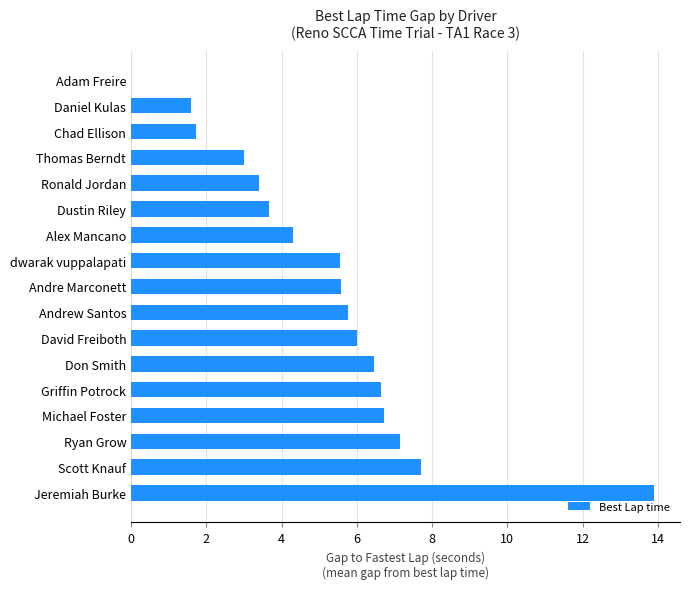

The chart shows a value of 6.0 at David Freiboth. True or false?

True